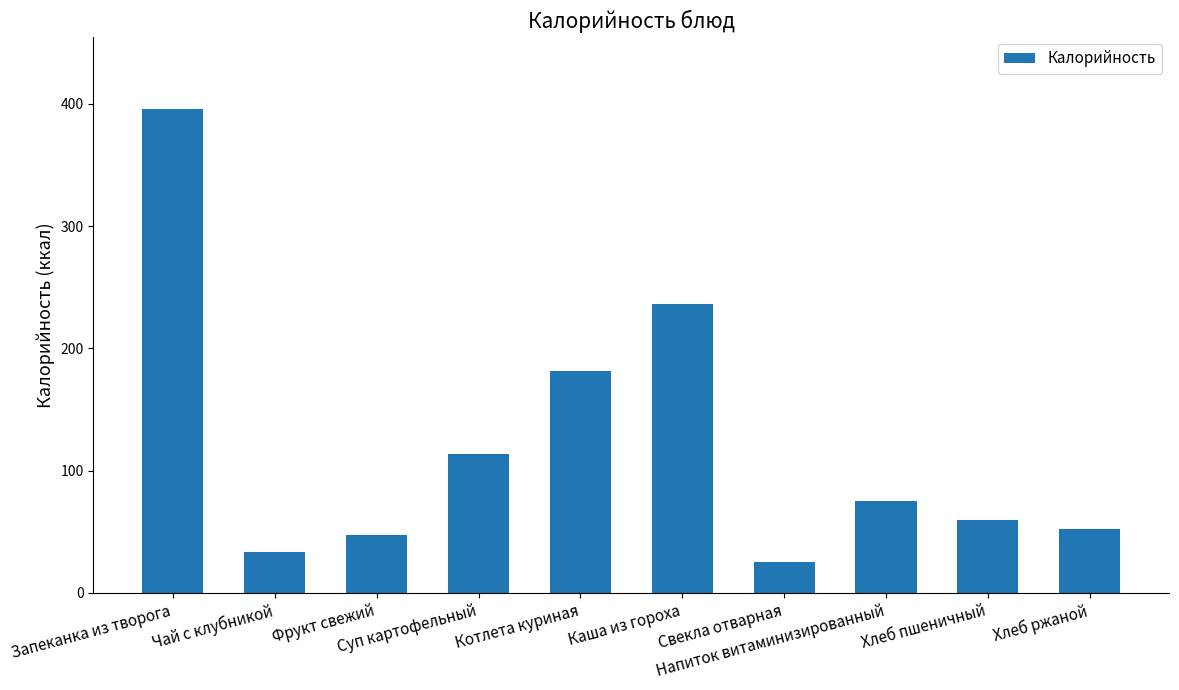

What position from the right is Напиток витаминизированный?

3